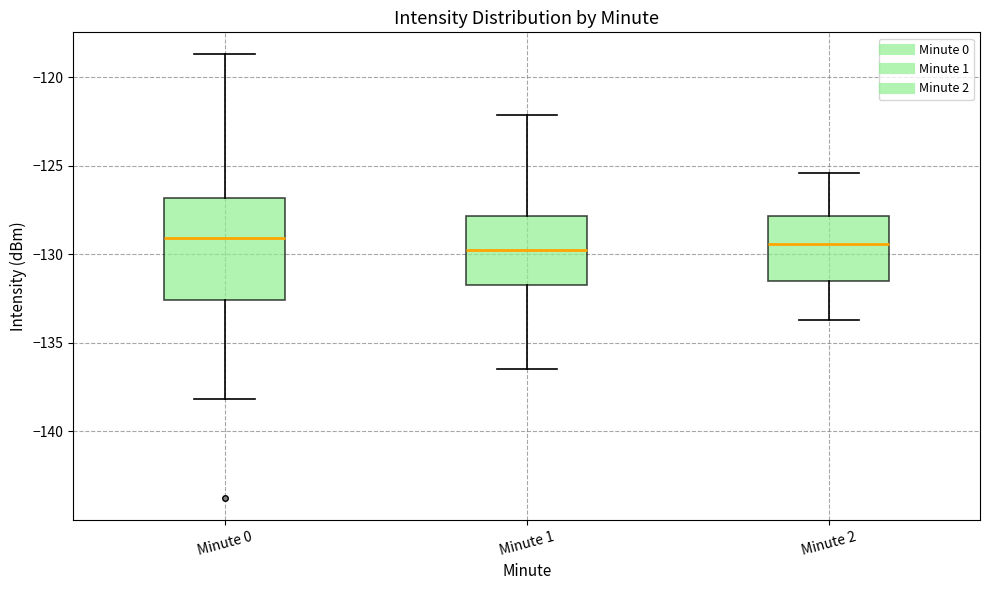

Which box is the tallest, from its lower edge to its upper edge?

Minute 0